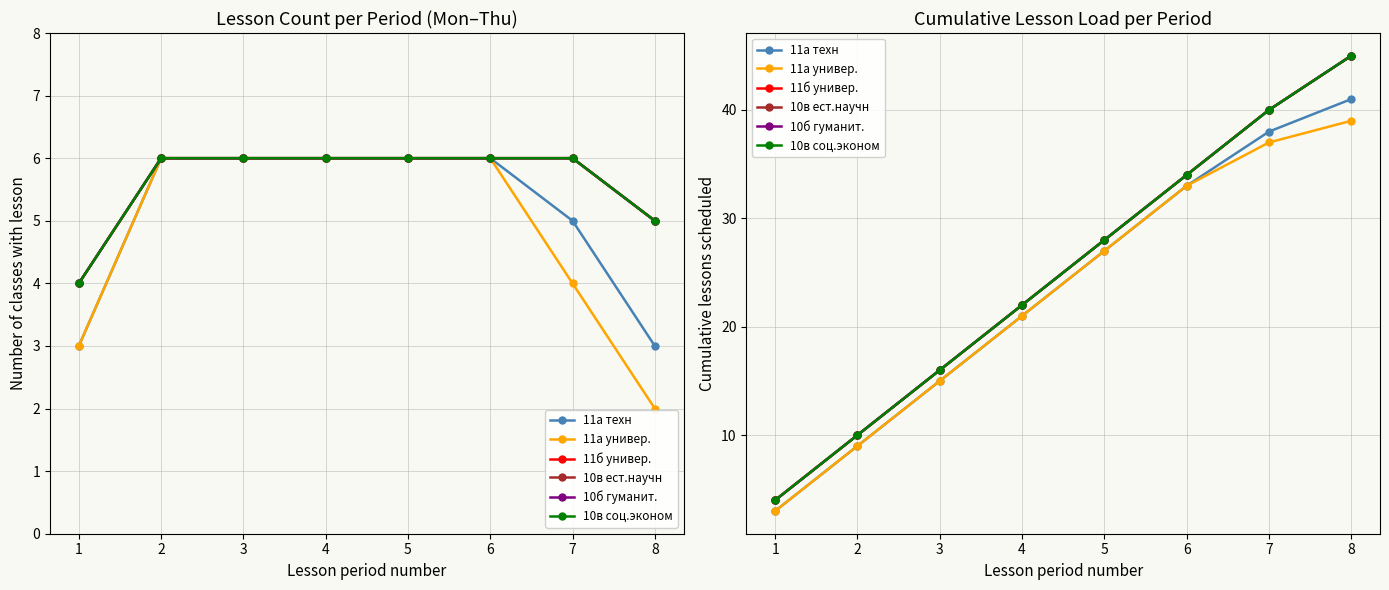

Reading right to left, transcribe all the data shown in this chart.

11а техн: 41	38	33	27	21	15	9	3
11а универ.: 39	37	33	27	21	15	9	3
11б универ.: 45	40	34	28	22	16	10	4
10в ест.научн: 45	40	34	28	22	16	10	4
10б гуманит.: 45	40	34	28	22	16	10	4
10в соц.эконом: 45	40	34	28	22	16	10	4